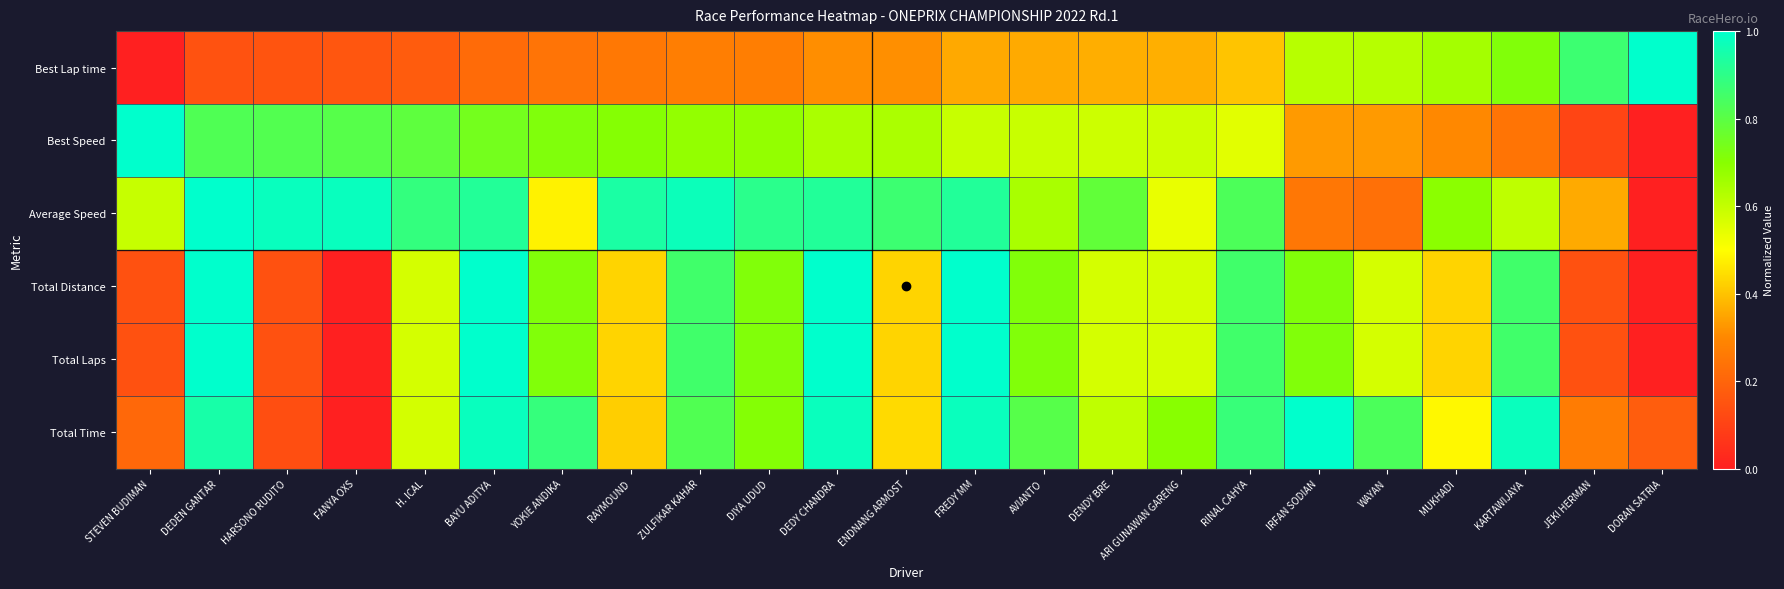

Reading right to left, transcribe all the data shown in this chart.

Best Lap time: DORAN SATRIA=1.0	JEKI HERMAN=0.9	KARTAWIJAYA=0.7	MUKHADI=0.7	WAYAN=0.6	IRFAN SODIAN=0.6	RINAL CAHYA=0.4	ARI GUNAWAN GARENG=0.4	DENDY BRE=0.4	AVIANTO=0.4	FREDY MM=0.4	ENDNANG ARMOST=0.3	DEDY CHANDRA=0.3	DIYA UDUD=0.3	ZULFIKAR KAHAR=0.3	RAYMOUND=0.3	YOKIE ANDIKA=0.2	BAYU ADITYA=0.2	H. ICAL=0.2	FANYA OXS=0.2	HARSONO RUDITO=0.2	DEDEN GANTAR=0.1	STEVEN BUDIMAN=0.0
Best Speed: DORAN SATRIA=0.0	JEKI HERMAN=0.1	KARTAWIJAYA=0.2	MUKHADI=0.3	WAYAN=0.3	IRFAN SODIAN=0.3	RINAL CAHYA=0.5	ARI GUNAWAN GARENG=0.6	DENDY BRE=0.6	AVIANTO=0.6	FREDY MM=0.6	ENDNANG ARMOST=0.6	DEDY CHANDRA=0.6	DIYA UDUD=0.7	ZULFIKAR KAHAR=0.7	RAYMOUND=0.7	YOKIE ANDIKA=0.7	BAYU ADITYA=0.7	H. ICAL=0.8	FANYA OXS=0.8	HARSONO RUDITO=0.8	DEDEN GANTAR=0.8	STEVEN BUDIMAN=1.0
Average Speed: DORAN SATRIA=0.0	JEKI HERMAN=0.4	KARTAWIJAYA=0.6	MUKHADI=0.7	WAYAN=0.2	IRFAN SODIAN=0.3	RINAL CAHYA=0.8	ARI GUNAWAN GARENG=0.5	DENDY BRE=0.8	AVIANTO=0.6	FREDY MM=0.9	ENDNANG ARMOST=0.9	DEDY CHANDRA=0.9	DIYA UDUD=0.9	ZULFIKAR KAHAR=1.0	RAYMOUND=0.9	YOKIE ANDIKA=0.5	BAYU ADITYA=0.9	H. ICAL=0.9	FANYA OXS=1.0	HARSONO RUDITO=1.0	DEDEN GANTAR=1.0	STEVEN BUDIMAN=0.6
Total Distance: DORAN SATRIA=0.0	JEKI HERMAN=0.1	KARTAWIJAYA=0.9	MUKHADI=0.4	WAYAN=0.6	IRFAN SODIAN=0.7	RINAL CAHYA=0.9	ARI GUNAWAN GARENG=0.6	DENDY BRE=0.6	AVIANTO=0.7	FREDY MM=1.0	ENDNANG ARMOST=0.4	DEDY CHANDRA=1.0	DIYA UDUD=0.7	ZULFIKAR KAHAR=0.9	RAYMOUND=0.4	YOKIE ANDIKA=0.7	BAYU ADITYA=1.0	H. ICAL=0.6	FANYA OXS=0.0	HARSONO RUDITO=0.1	DEDEN GANTAR=1.0	STEVEN BUDIMAN=0.1
Total Laps: DORAN SATRIA=0.0	JEKI HERMAN=0.1	KARTAWIJAYA=0.9	MUKHADI=0.4	WAYAN=0.6	IRFAN SODIAN=0.7	RINAL CAHYA=0.9	ARI GUNAWAN GARENG=0.6	DENDY BRE=0.6	AVIANTO=0.7	FREDY MM=1.0	ENDNANG ARMOST=0.4	DEDY CHANDRA=1.0	DIYA UDUD=0.7	ZULFIKAR KAHAR=0.9	RAYMOUND=0.4	YOKIE ANDIKA=0.7	BAYU ADITYA=1.0	H. ICAL=0.6	FANYA OXS=0.0	HARSONO RUDITO=0.1	DEDEN GANTAR=1.0	STEVEN BUDIMAN=0.1
Total Time: DORAN SATRIA=0.2	JEKI HERMAN=0.3	KARTAWIJAYA=1.0	MUKHADI=0.5	WAYAN=0.8	IRFAN SODIAN=1.0	RINAL CAHYA=0.9	ARI GUNAWAN GARENG=0.7	DENDY BRE=0.6	AVIANTO=0.8	FREDY MM=1.0	ENDNANG ARMOST=0.4	DEDY CHANDRA=1.0	DIYA UDUD=0.7	ZULFIKAR KAHAR=0.8	RAYMOUND=0.4	YOKIE ANDIKA=0.9	BAYU ADITYA=1.0	H. ICAL=0.6	FANYA OXS=0.0	HARSONO RUDITO=0.1	DEDEN GANTAR=0.9	STEVEN BUDIMAN=0.2